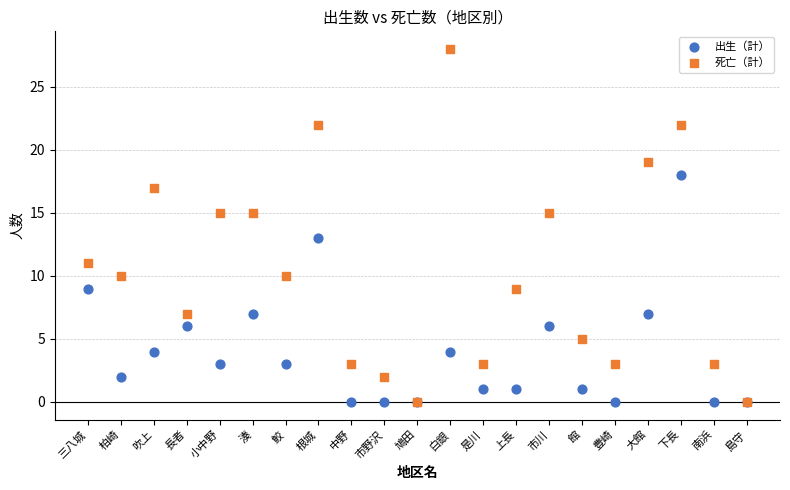

Which series has the largest Y range (max minus min)?

死亡（計）